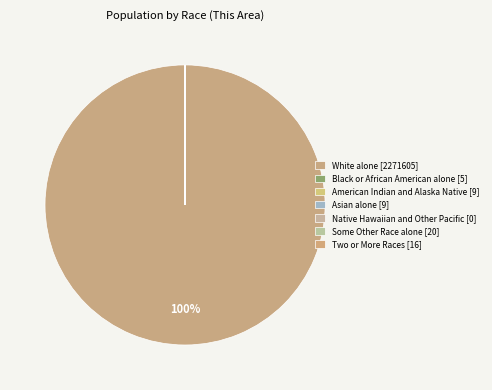

Rank the categories by value from lowest to highest.

Native Hawaiian and Other Pacific, Black or African American alone, American Indian and Alaska Native, Asian alone, Two or More Races, Some Other Race alone, White alone